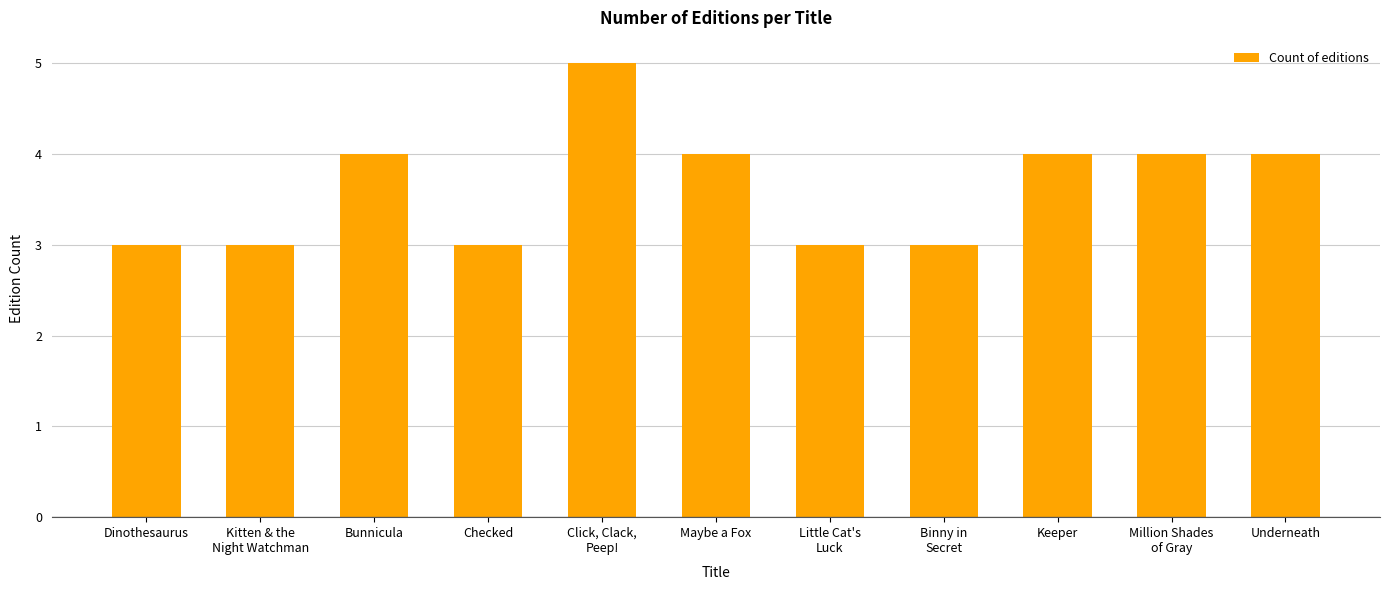

What is the smallest value displayed?

3